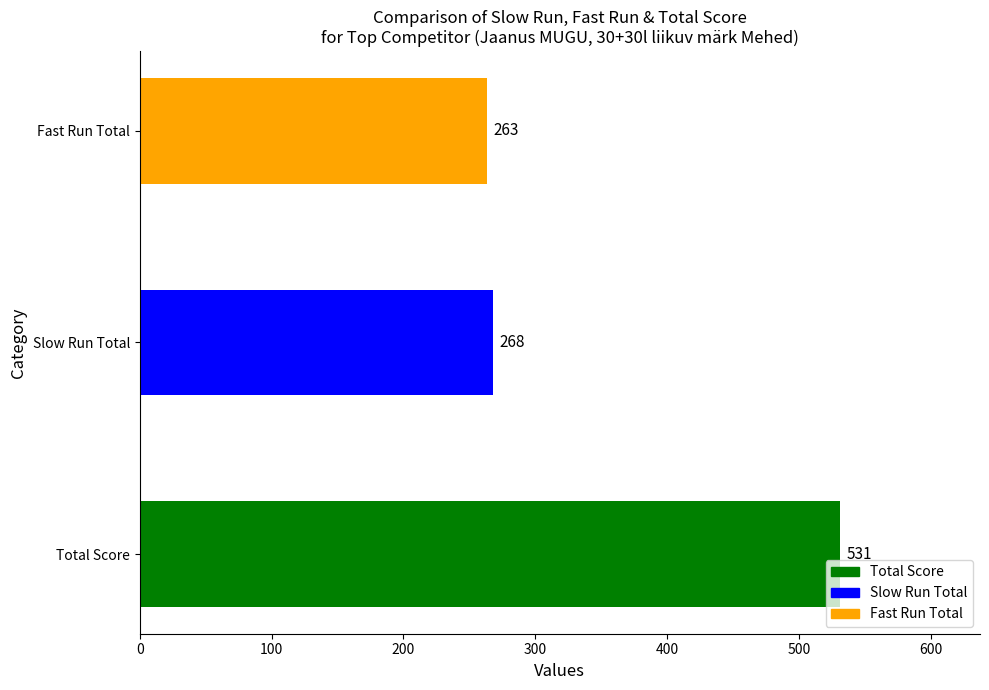

Where is the data nearest to the value 397?

Slow Run Total